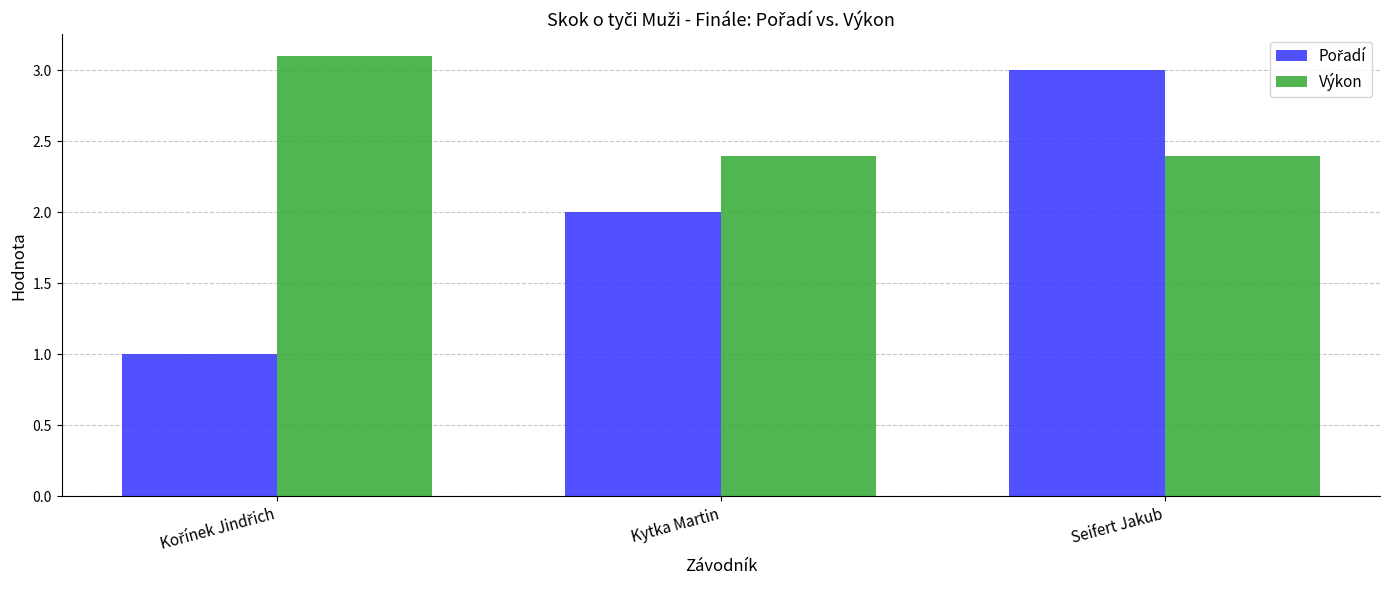

How many data points does each series have?

3